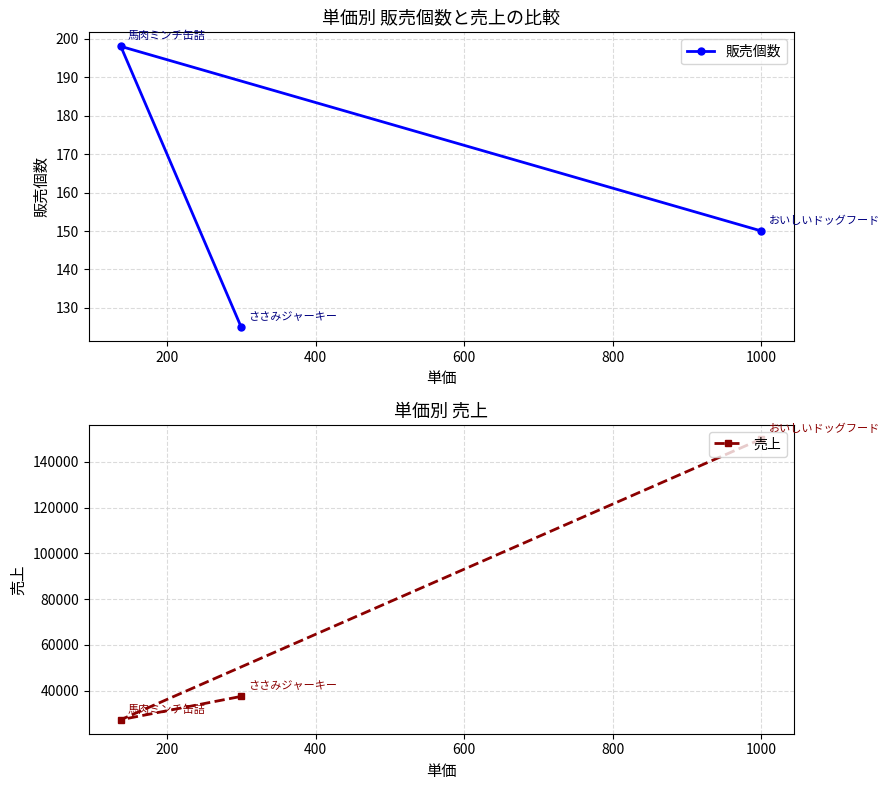

What is the value of the 販売個数 point at the 1st from the left?

198